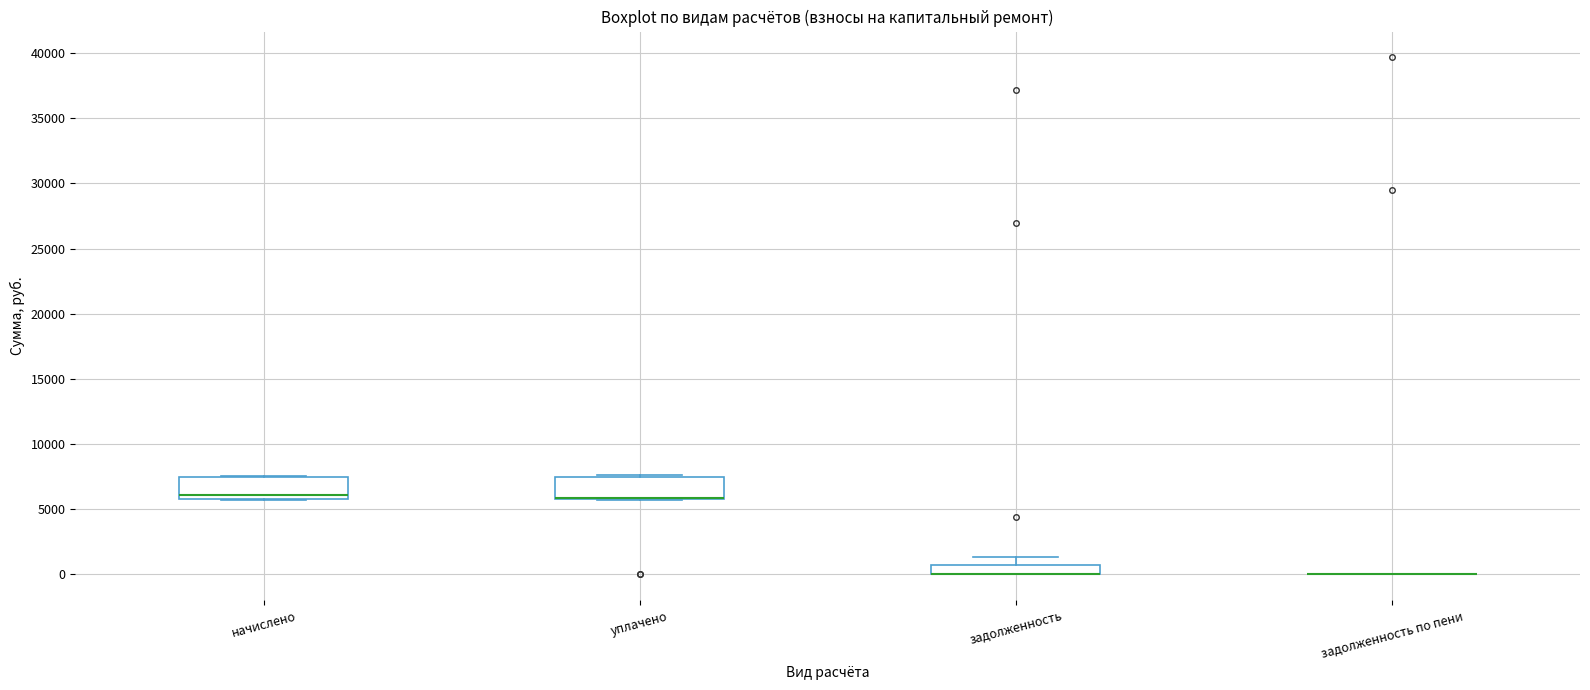

Where is the lower edge of the box for уплачено on the y-axis? The values are not printed on the chart, so give them approximately, as read against the axis.

6000